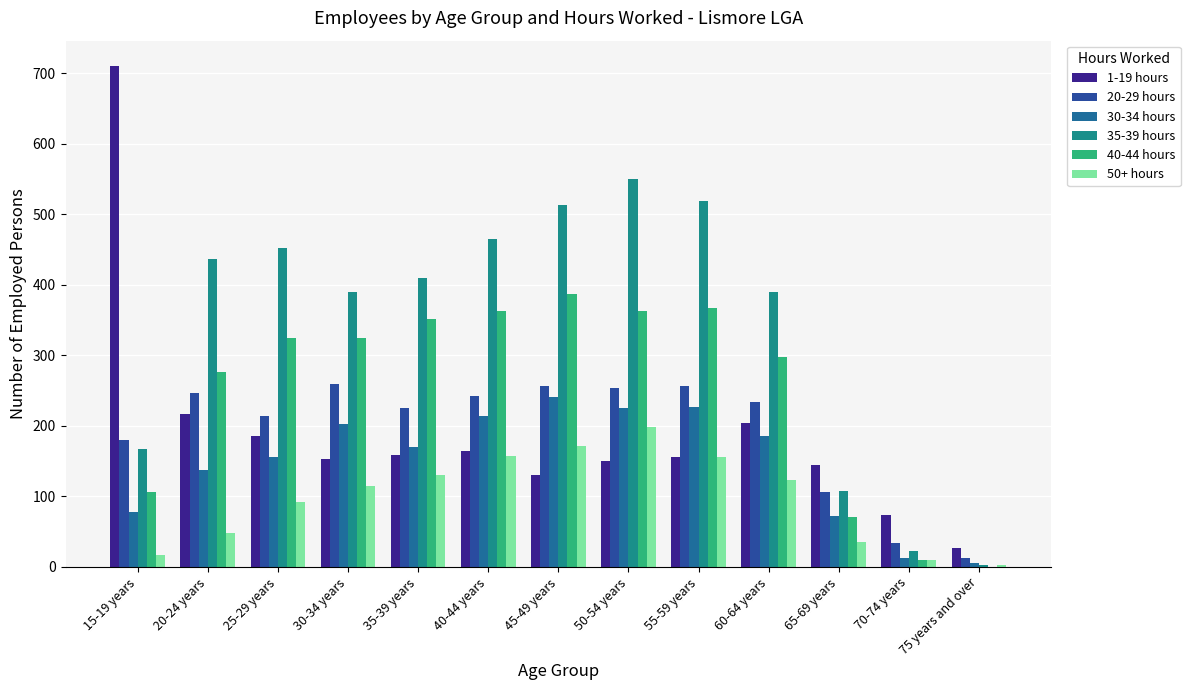

Are the bars horizontal?

No